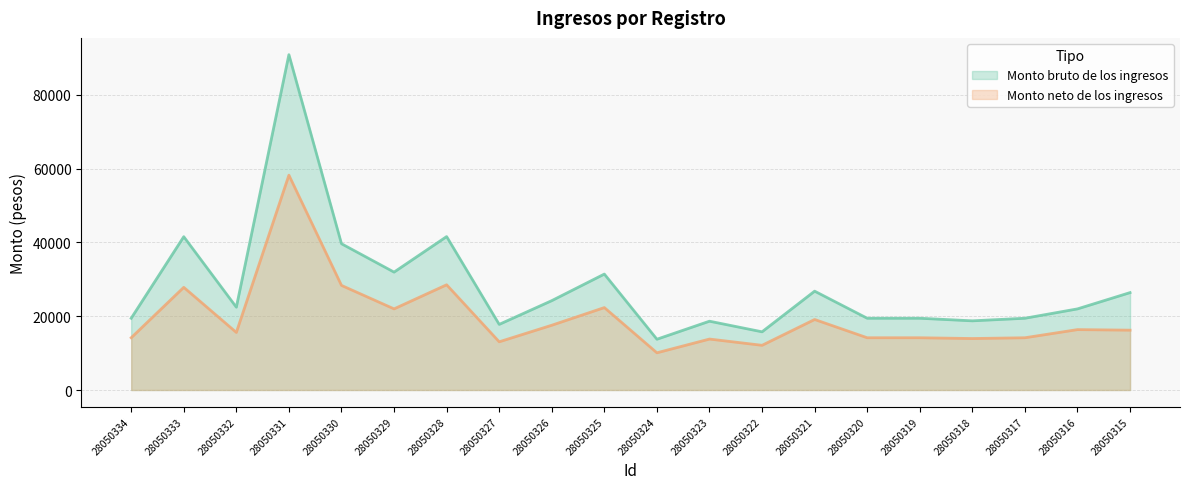

How many interior local peaks does the Monto neto de los ingresos series have?

7